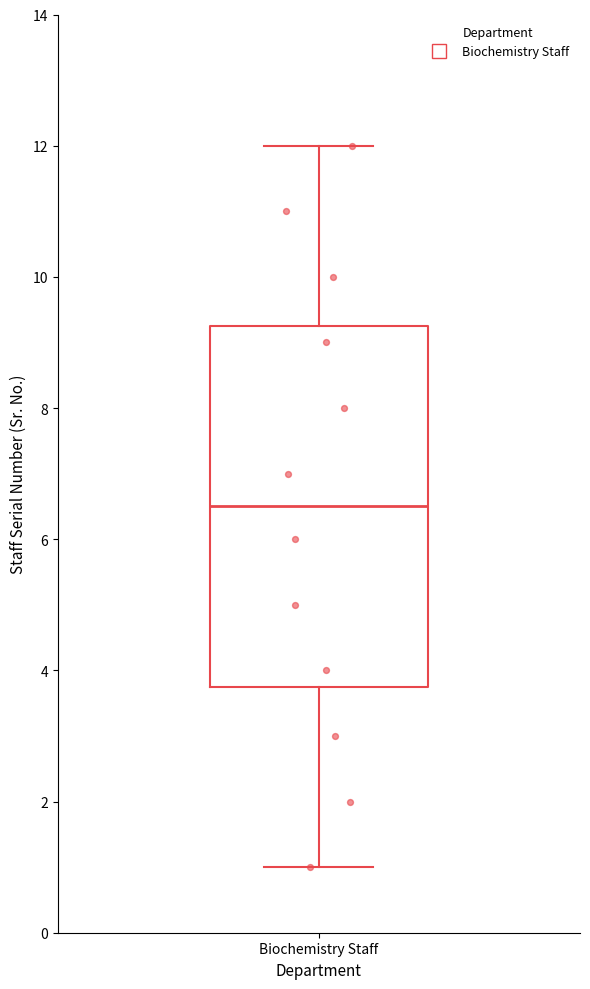

Where does the median line of the box for Biochemistry Staff sit on the y-axis? The values are not printed on the chart, so give them approximately, as read against the axis.

6.6